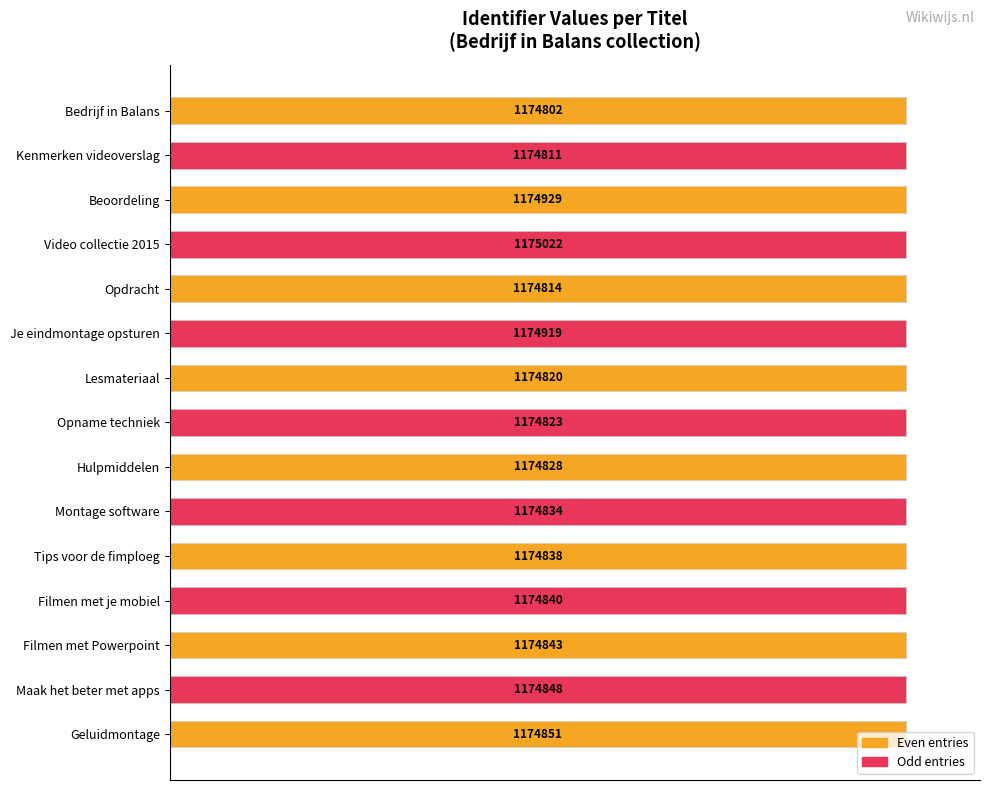

Does the chart contain any negative values?

No